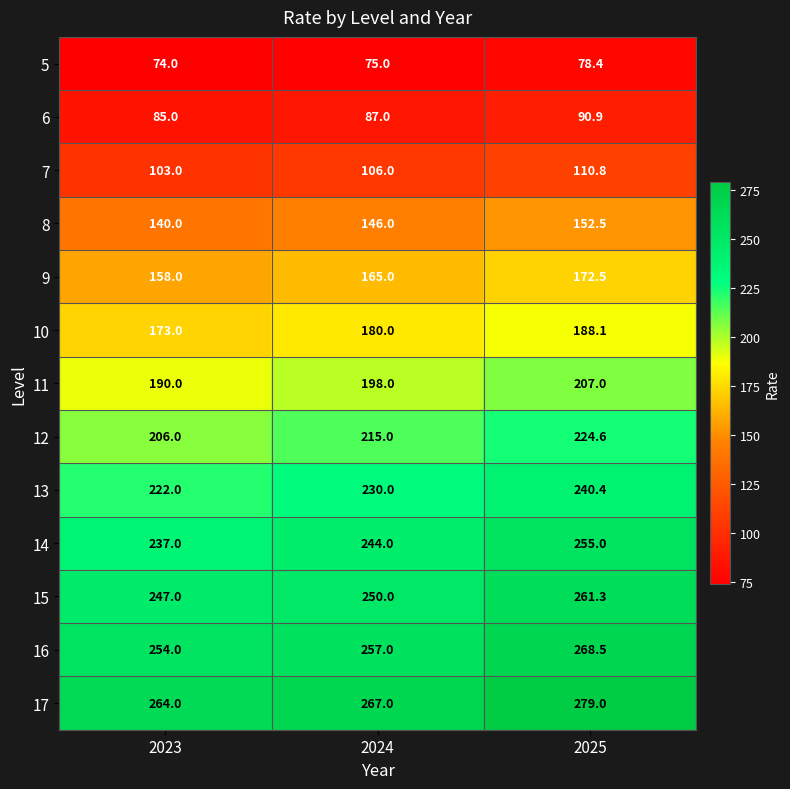

At which category is the sum across all series the highest?

2025